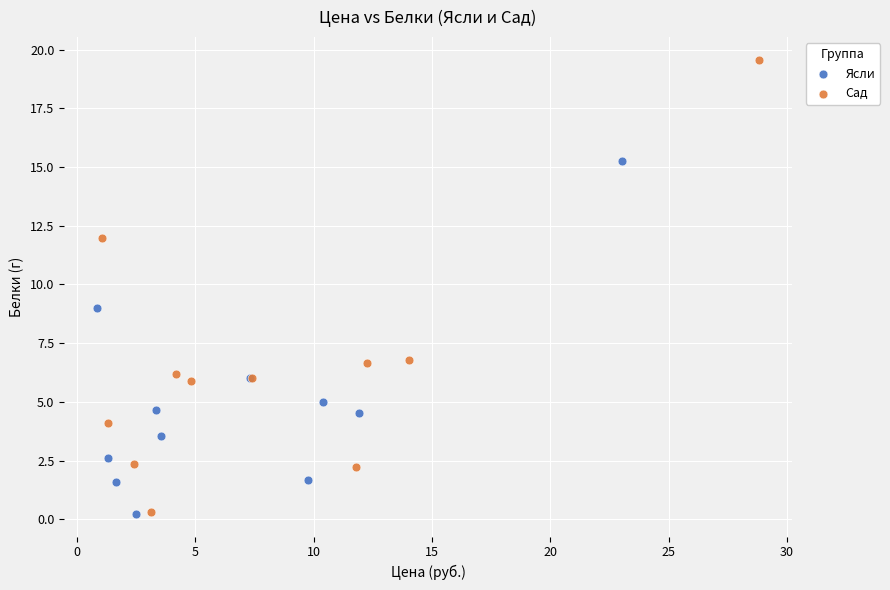

Which series has the largest Y range (max minus min)?

Сад